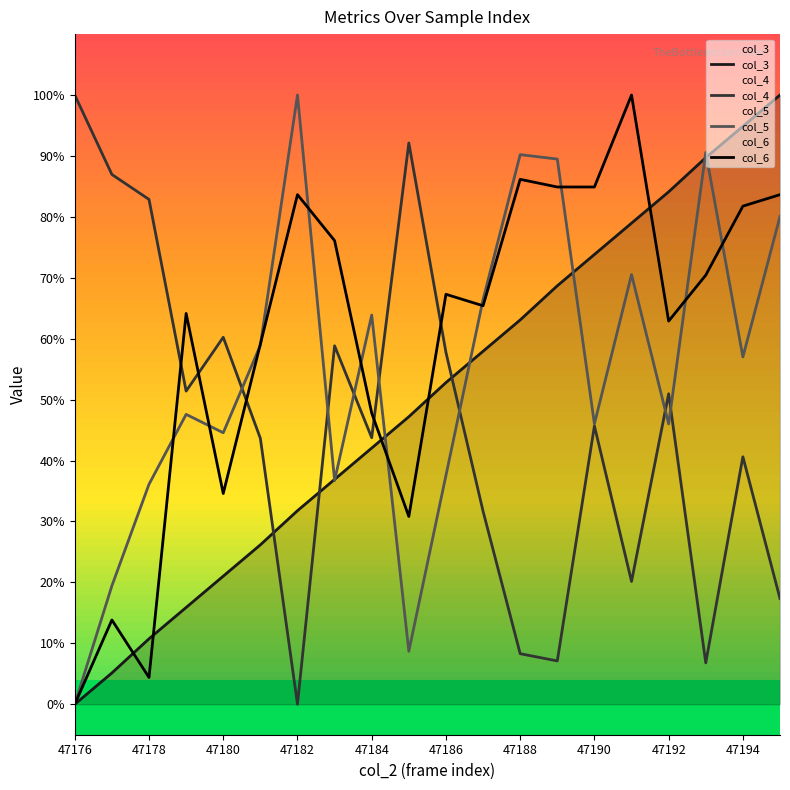

What value does the col_6 series have at 47192?

62.9